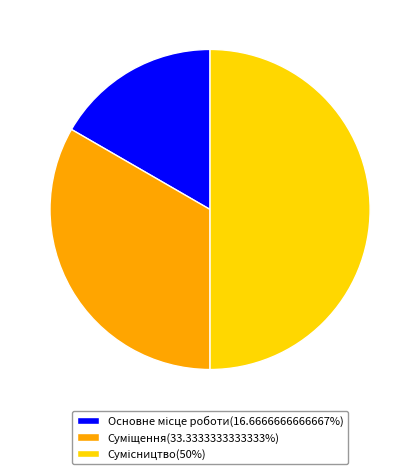

True or false: Основне місце роботи accounts for 17% of the total.

True